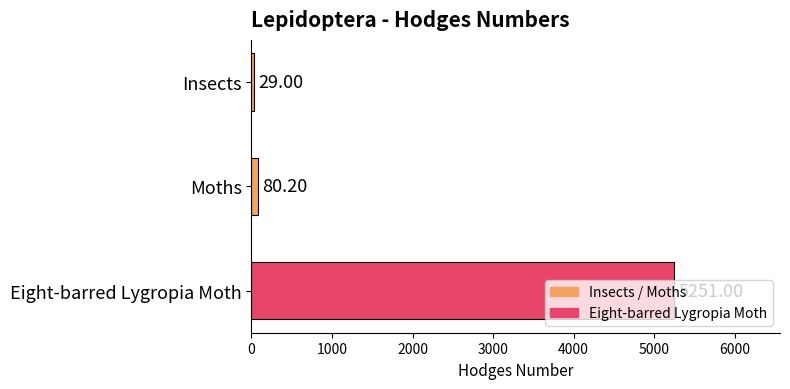

Count the number of data series in this chart.

1